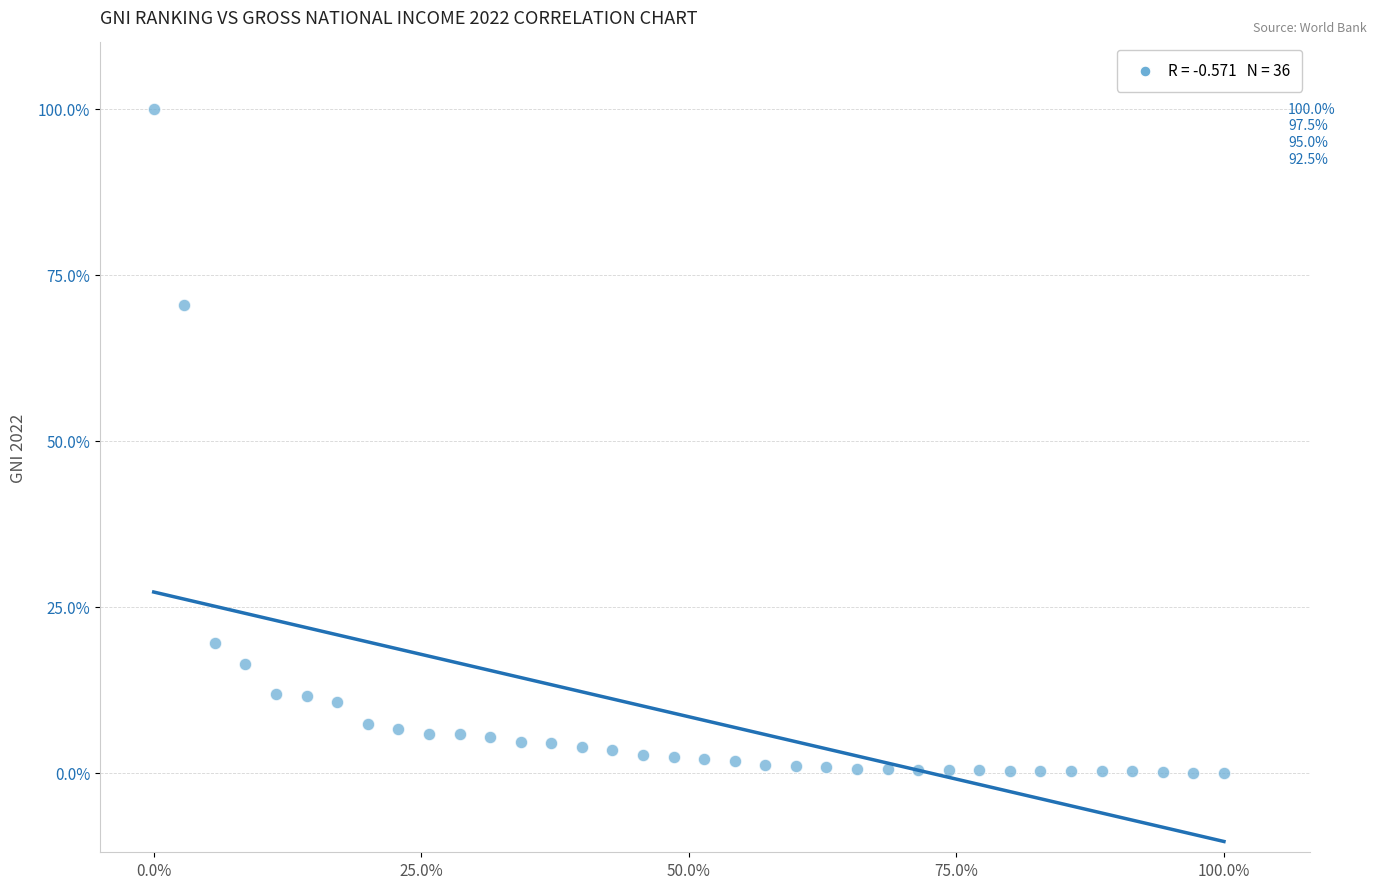

What is the range of X values (max minus min)?

100.0